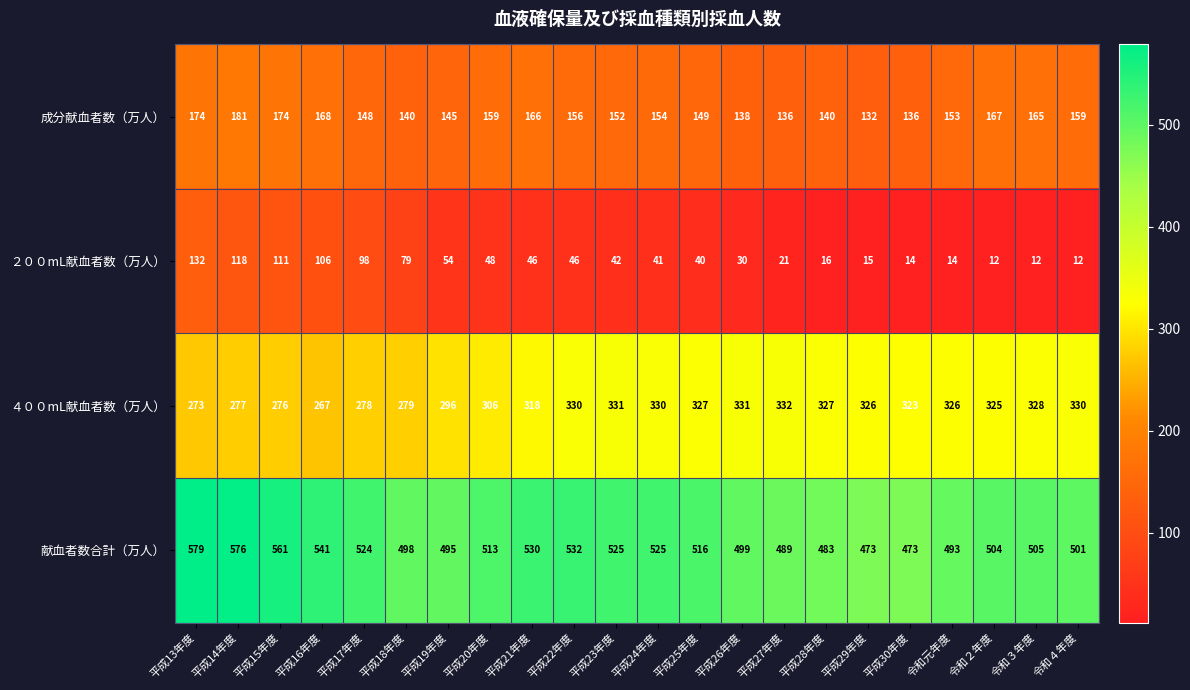

What is the total value across all series at 平成22年度?

1064